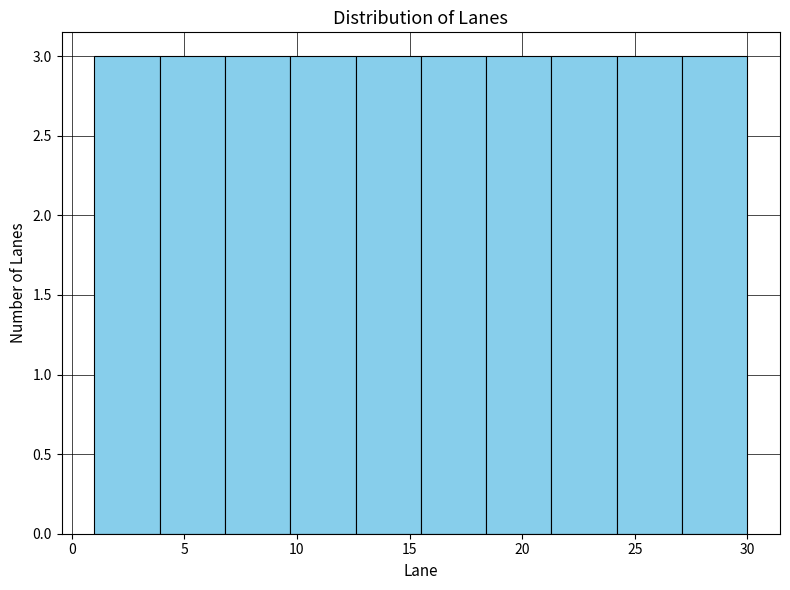

How tall is the bar that spans 18.4 to 21.3 on the x-axis? Neither the bar edges nor the heights are printed on the chart, so give them approximately, as read against the axes.

3